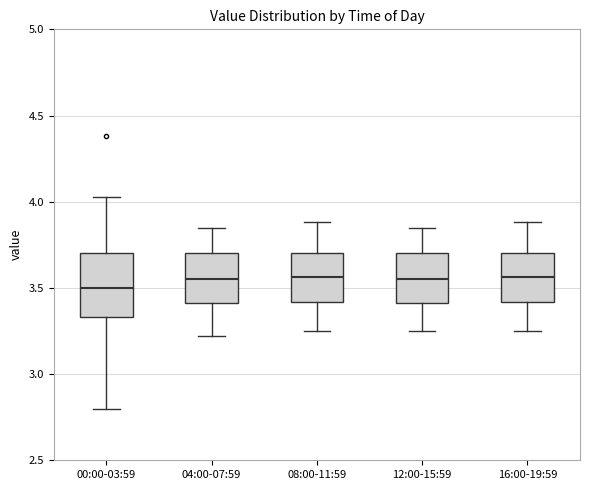

Comparing the boxes themselves (not the whiskers), which one is the tallest?

00:00-03:59